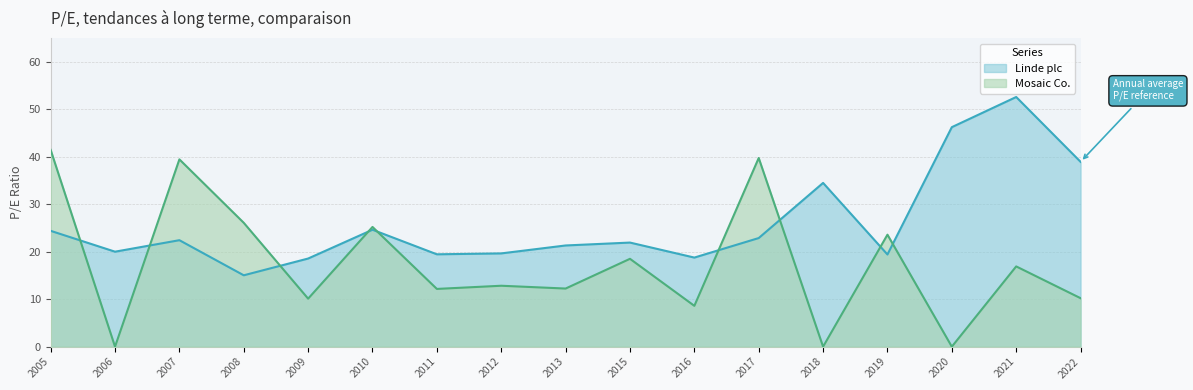

Is the value of Mosaic Co. at 2013 greater than the value of Linde plc at 2018?

No